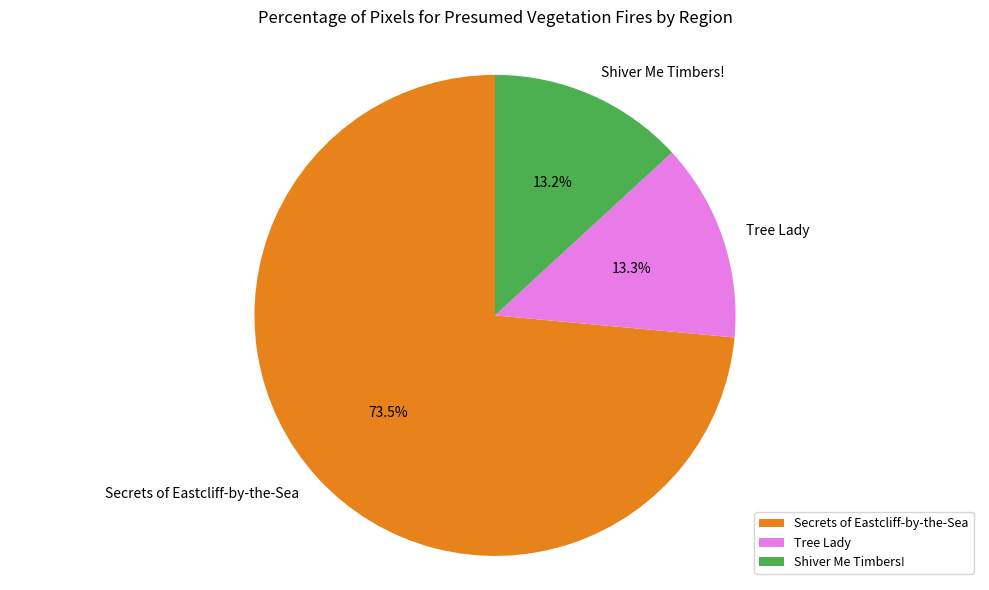

How many slices are in this pie chart?

3